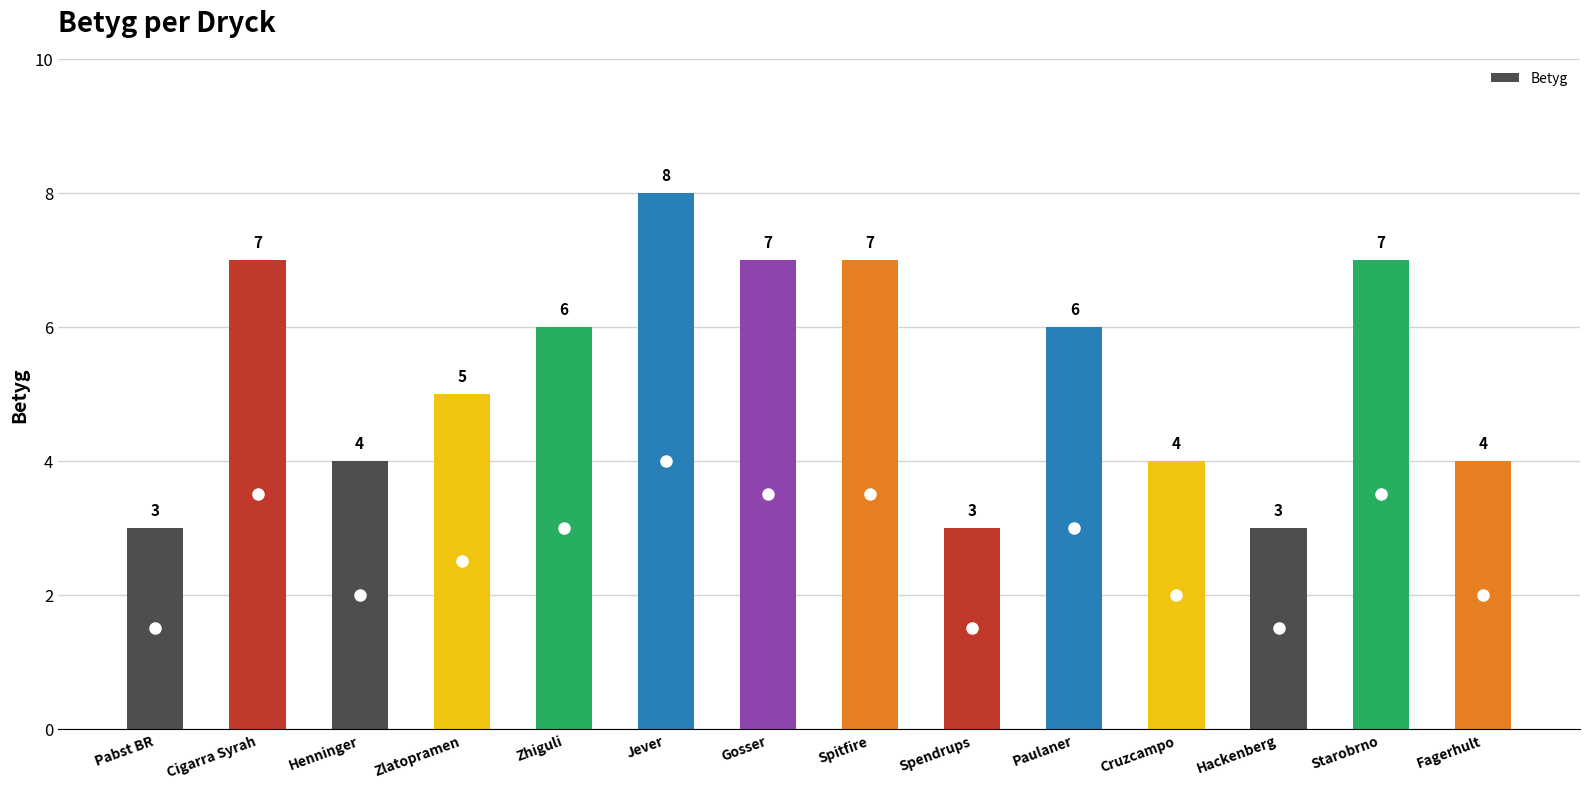

What is the minimum value shown in the chart?

3